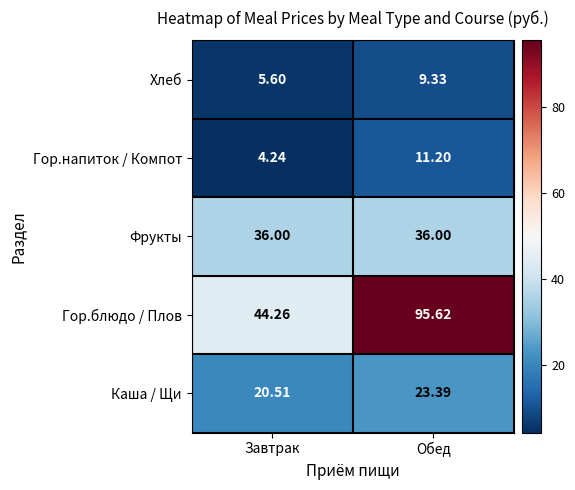

Which category has the highest value in the Каша / Щи series?

Обед